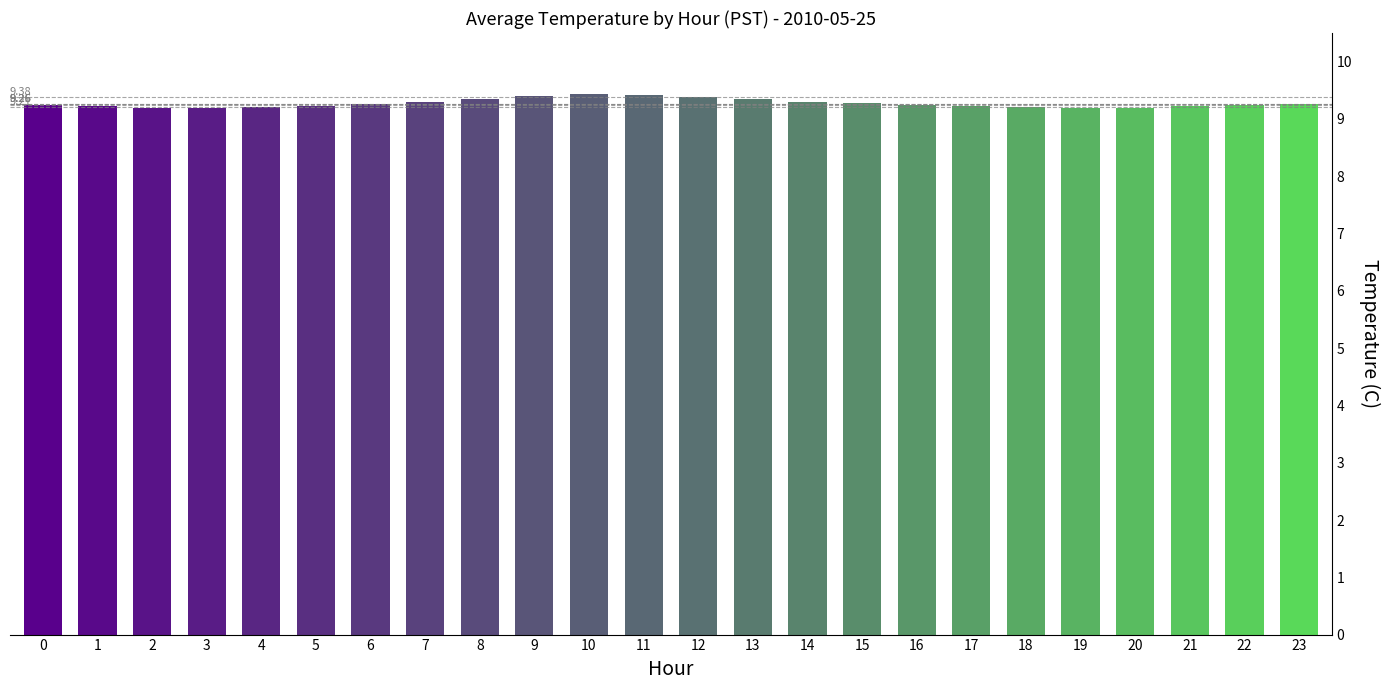

Approximately how many times larger is the value at 5 compared to 18?

1.0